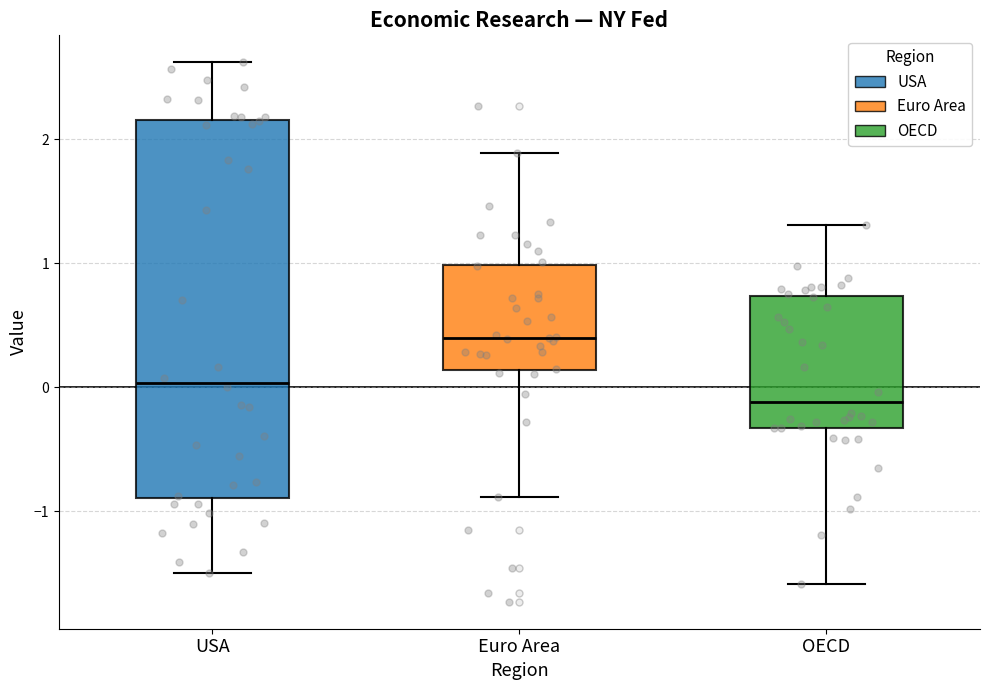

Reading left to right, transcribe this box plot: for each box, give where its median line is, the range the box spans, and where its two whiskers end, as read against the y-axis. The values are not printed on the chart, so give them approximately, as read against the axis.

USA: median 0.0, box -0.9 to 2.2, whiskers -1.5 to 2.6
Euro Area: median 0.4, box 0.1 to 1.0, whiskers -0.9 to 1.9
OECD: median -0.1, box -0.3 to 0.7, whiskers -1.6 to 1.3